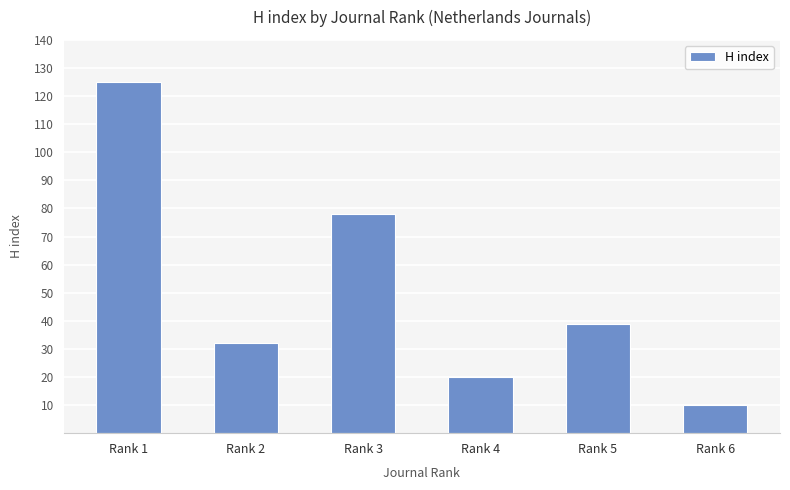

The value at Rank 6 is 5. True or false?

False